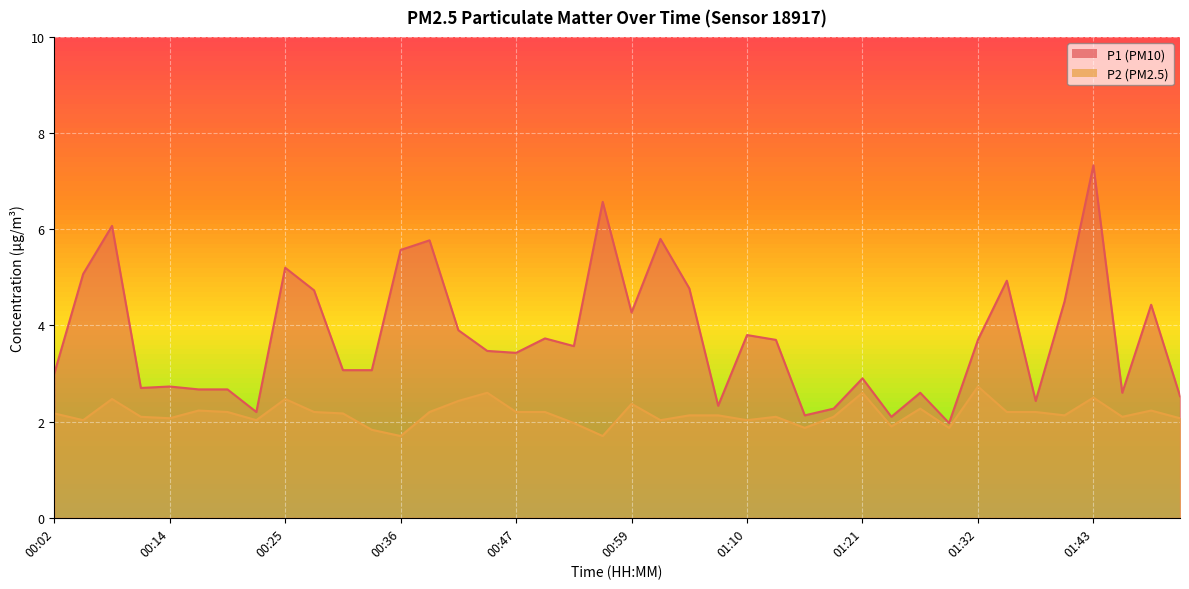

What is the difference between the P2 values at 00:08 and 00:53?

0.5